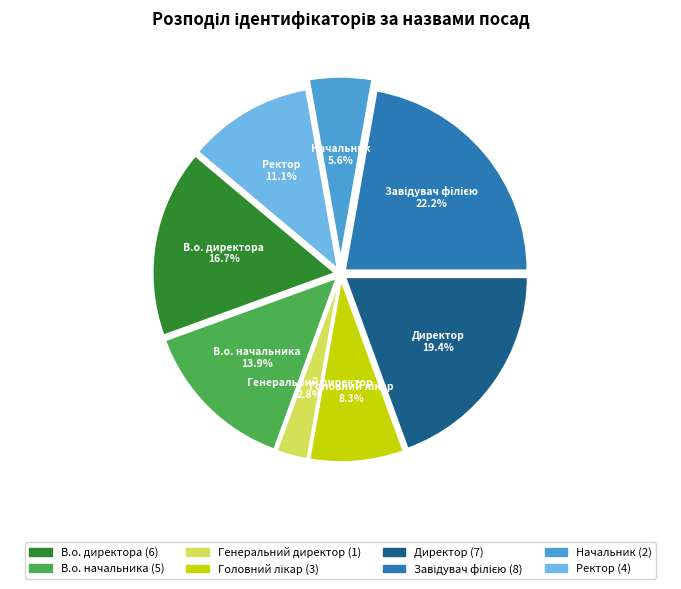

What portion of the pie excludes Генеральний директор?

97.2%